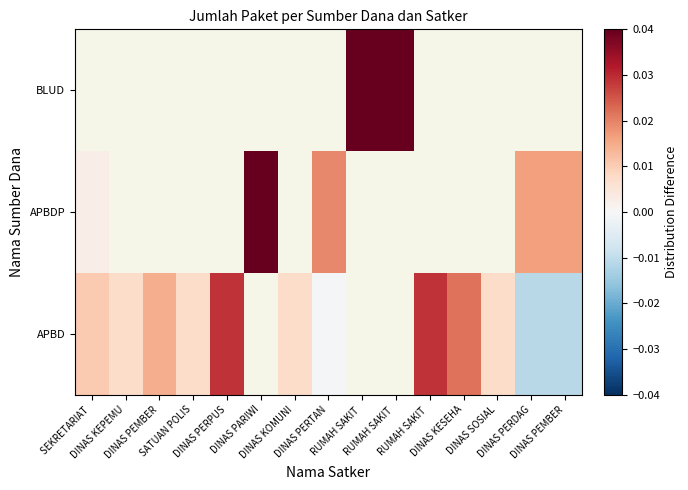

Which category has the lowest value across all series?

DINAS PARIWI